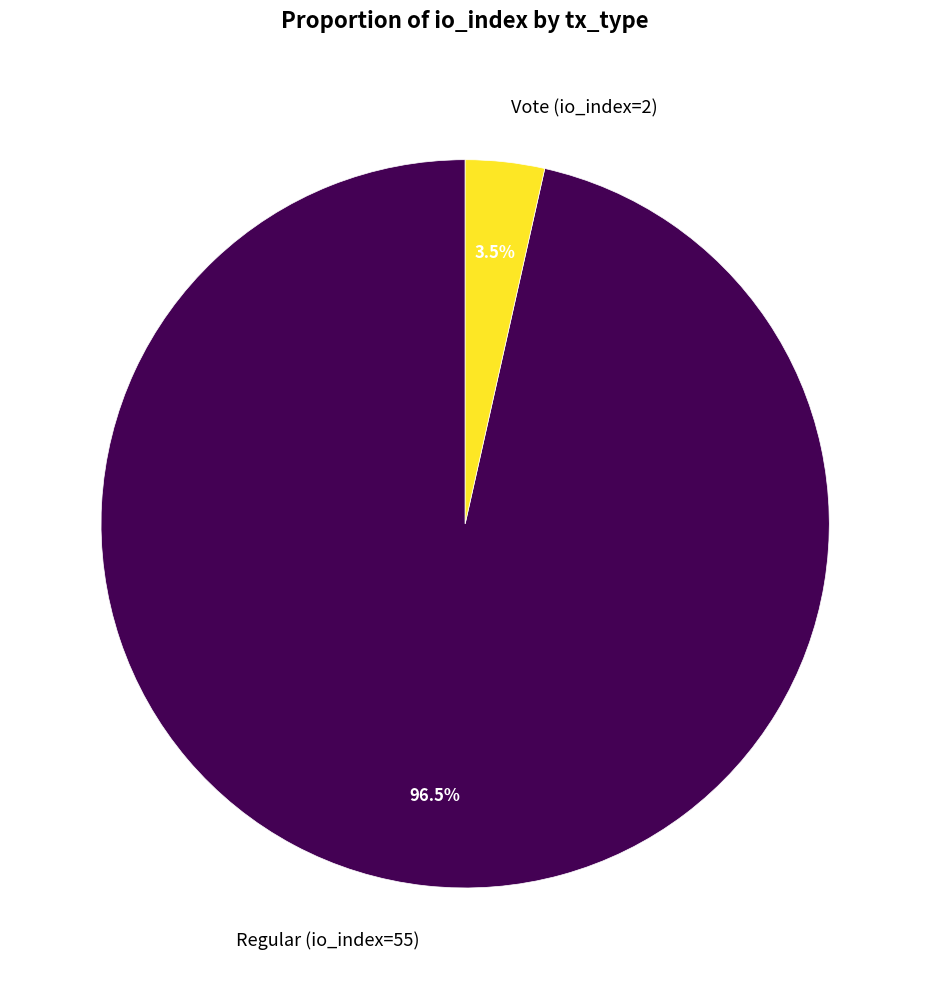

What is the largest slice in the pie chart?

Regular (io_index=55)